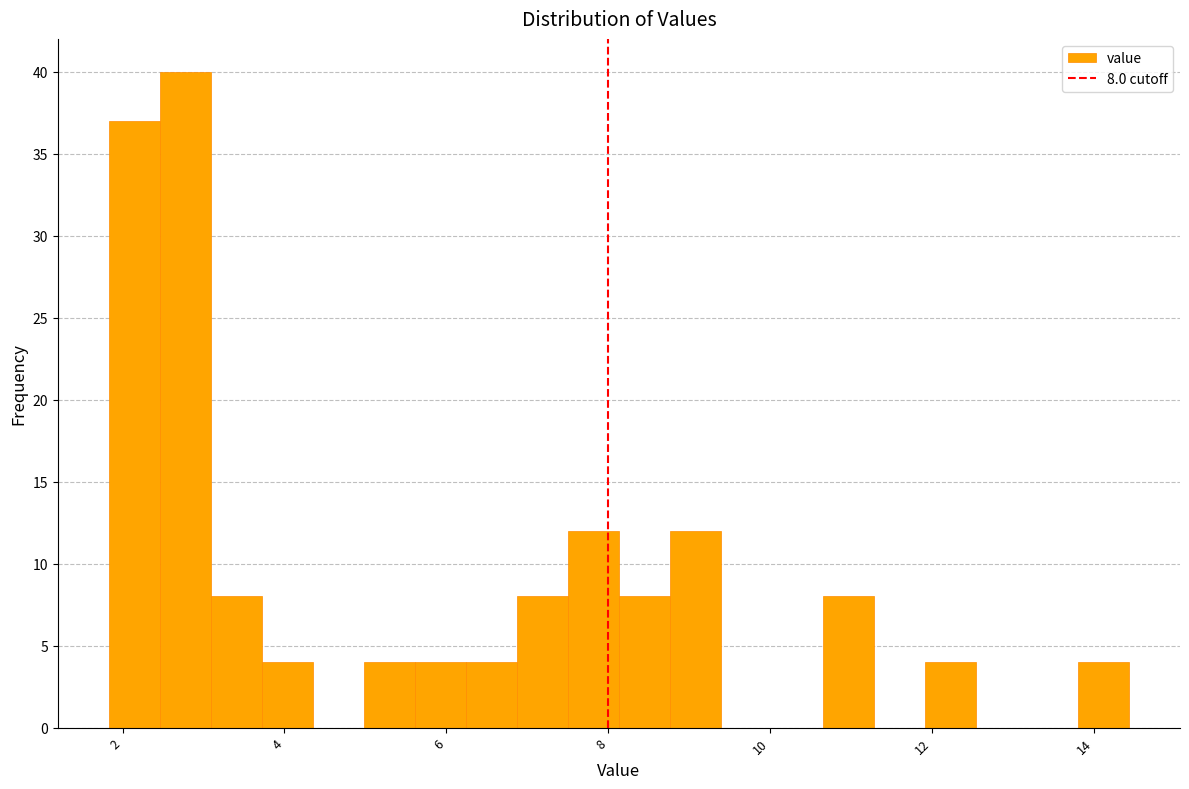

Read against the x-axis, roughly where is the centre of the tallest bar?

2.8